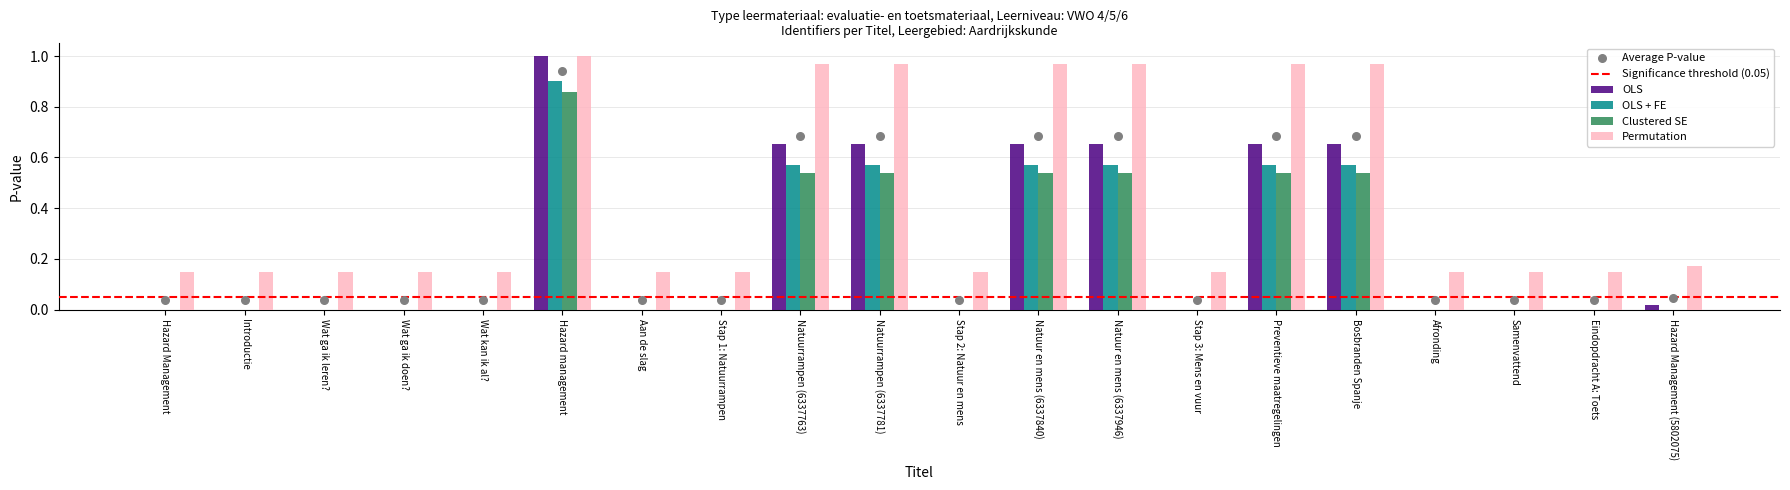

Is the value of Clustered SE at Wat kan ik al? greater than the value of Permutation at Natuurrampen (6337763)?

No